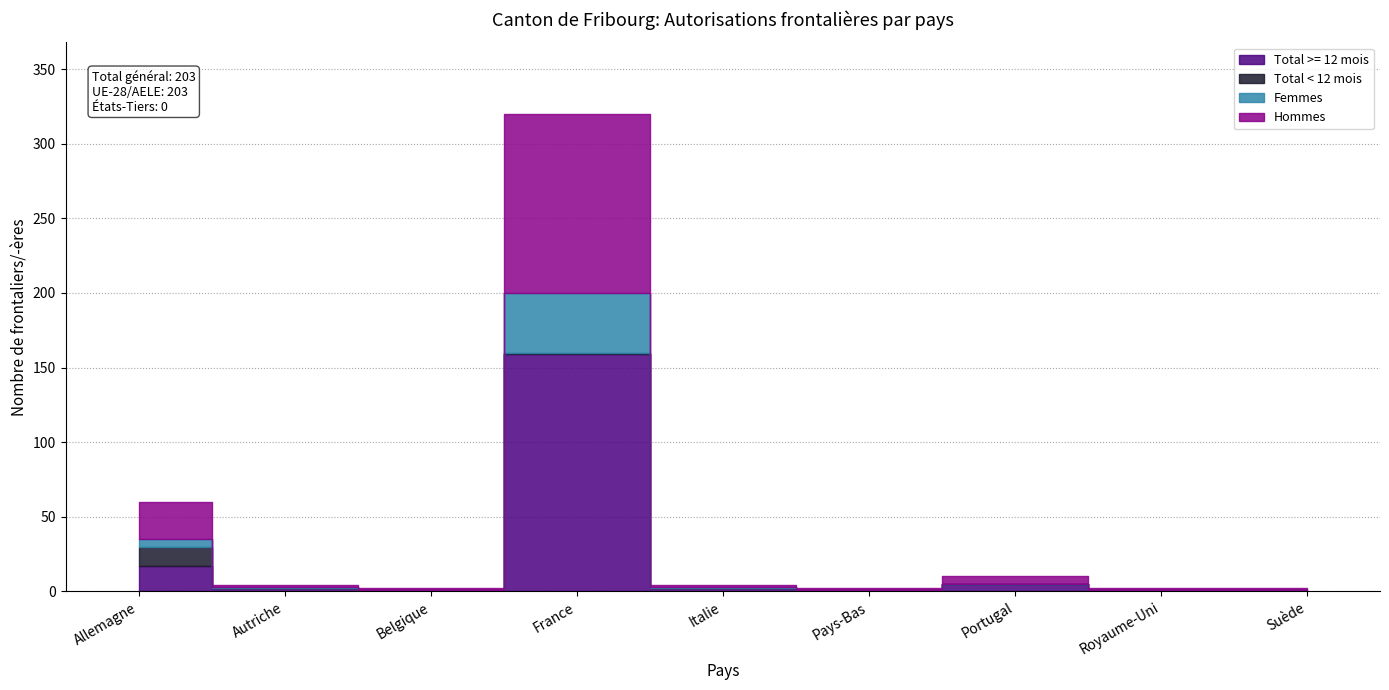

How many series are shown in this chart?

4